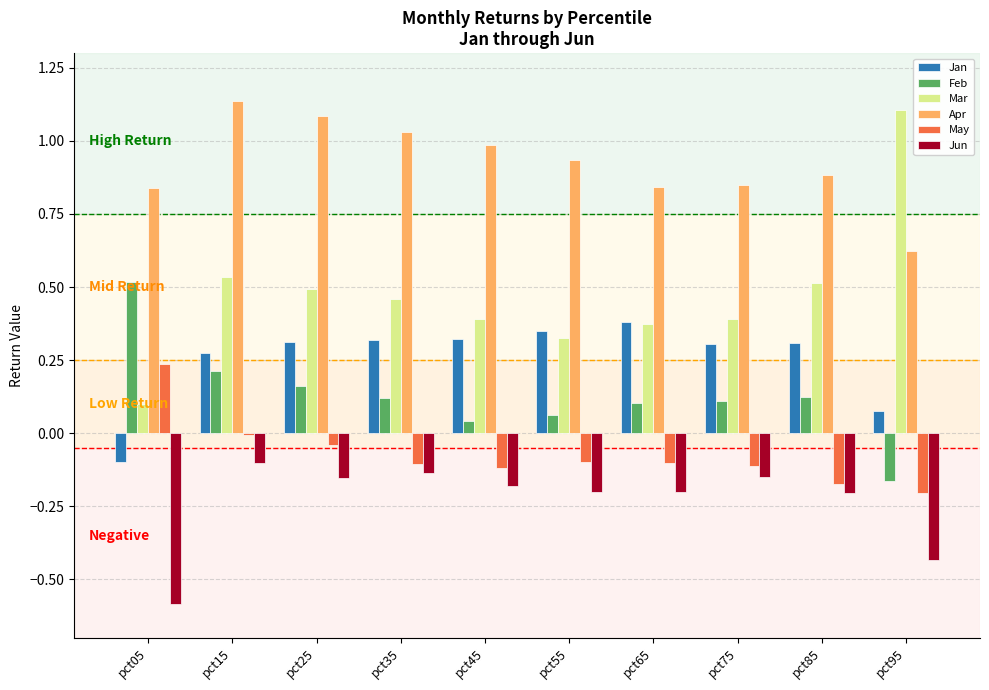

The Mar series shows 0.4 at pct45. True or false?

True